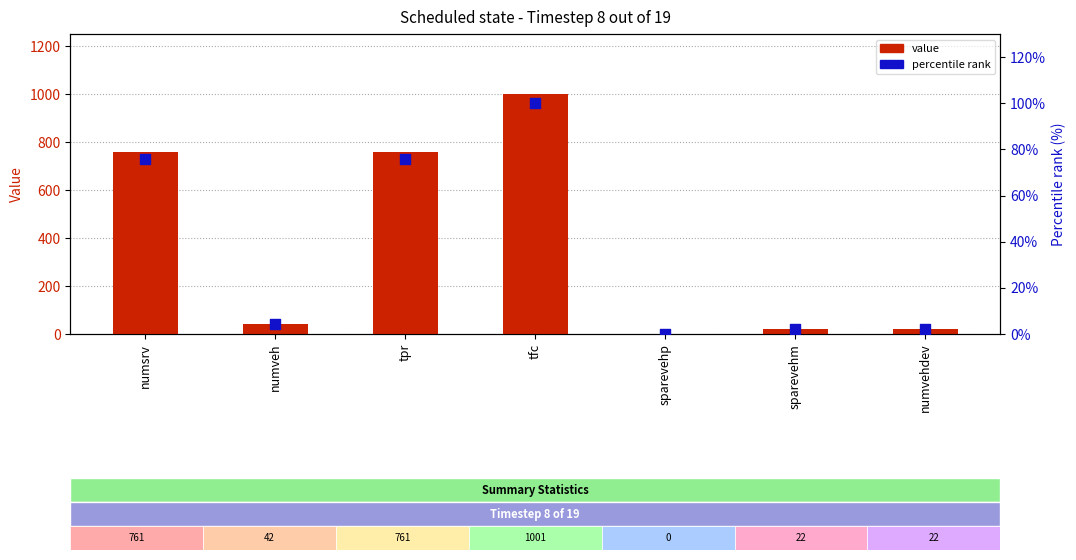

What is the total value across all series at sparevehm?

24.2